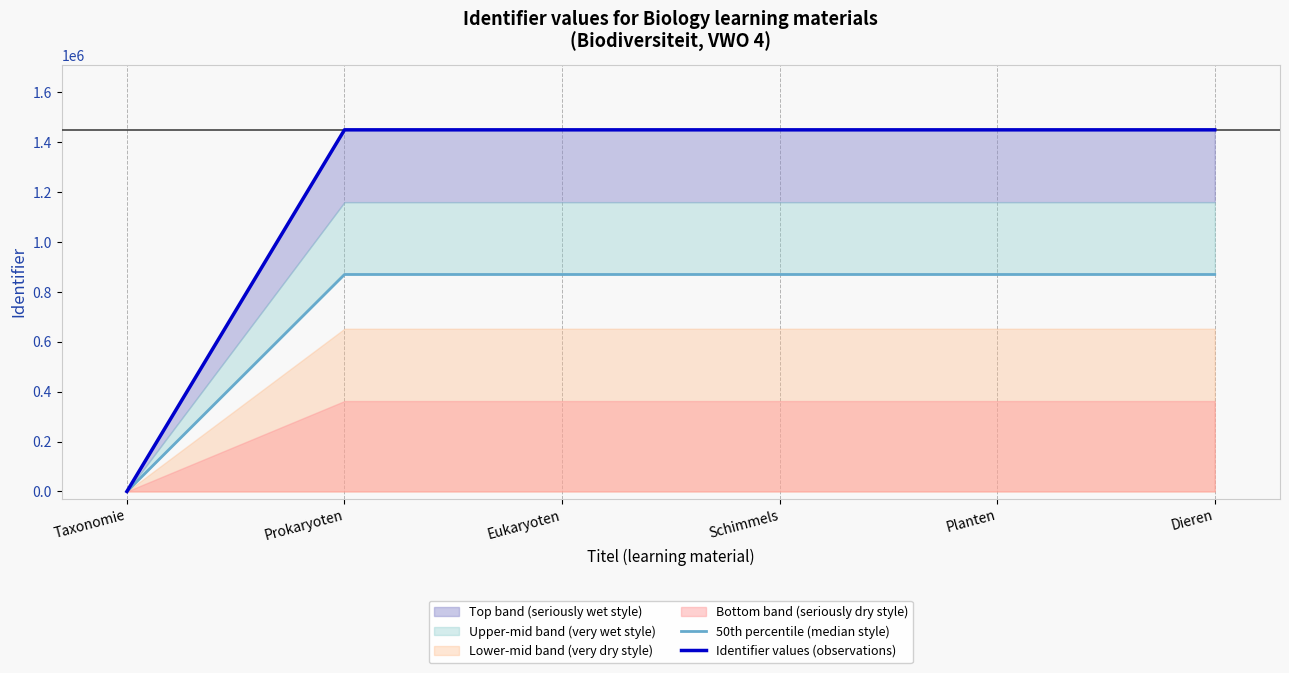

True or false: 50th percentile (median style) has more than 1 interior local peaks.

False